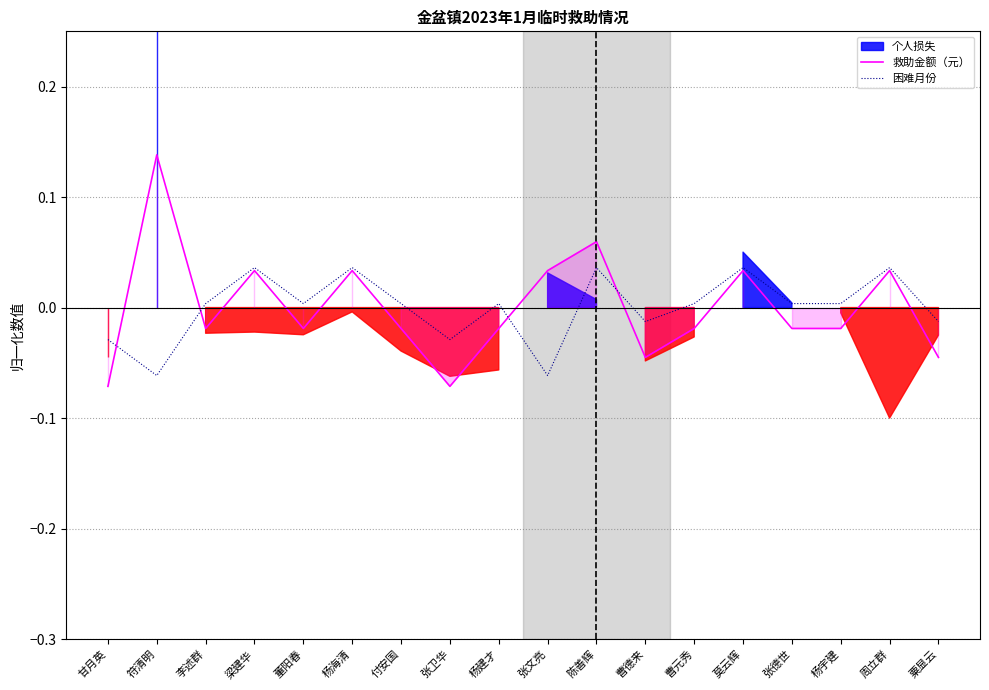

Where do 困难月份 and 救助金额（元） first cross each other?

甘月英 and 符清明